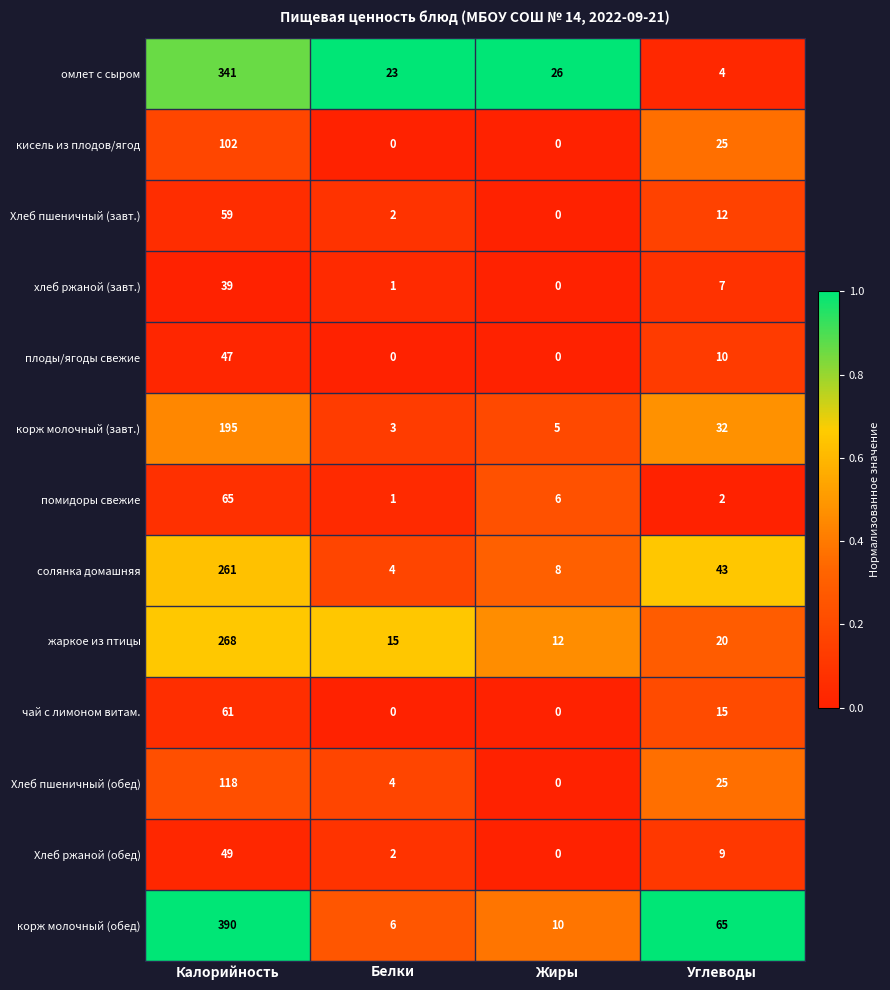

Which label corresponds to the largest value in the chart?

Калорийность